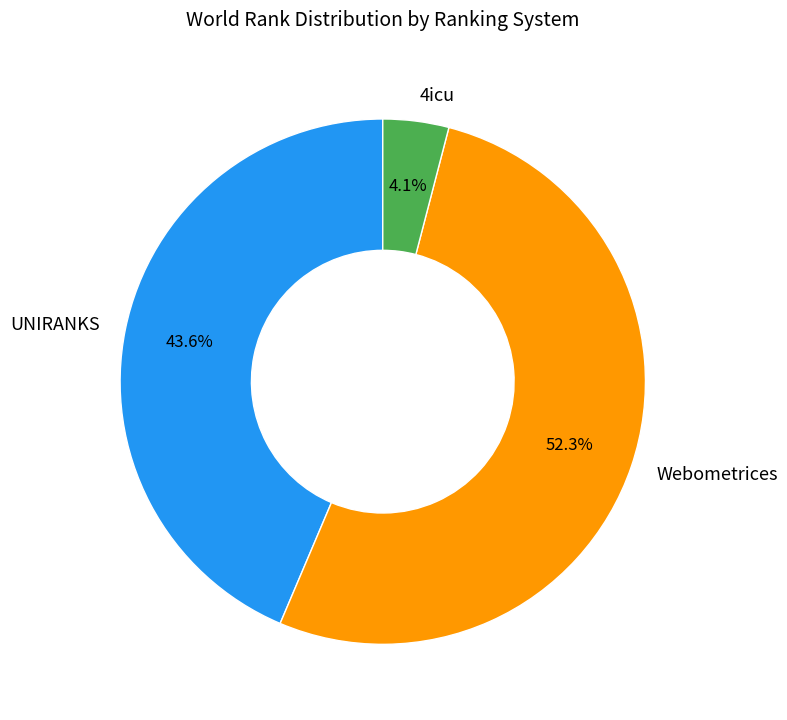

Which slice is the largest?

Webometrices